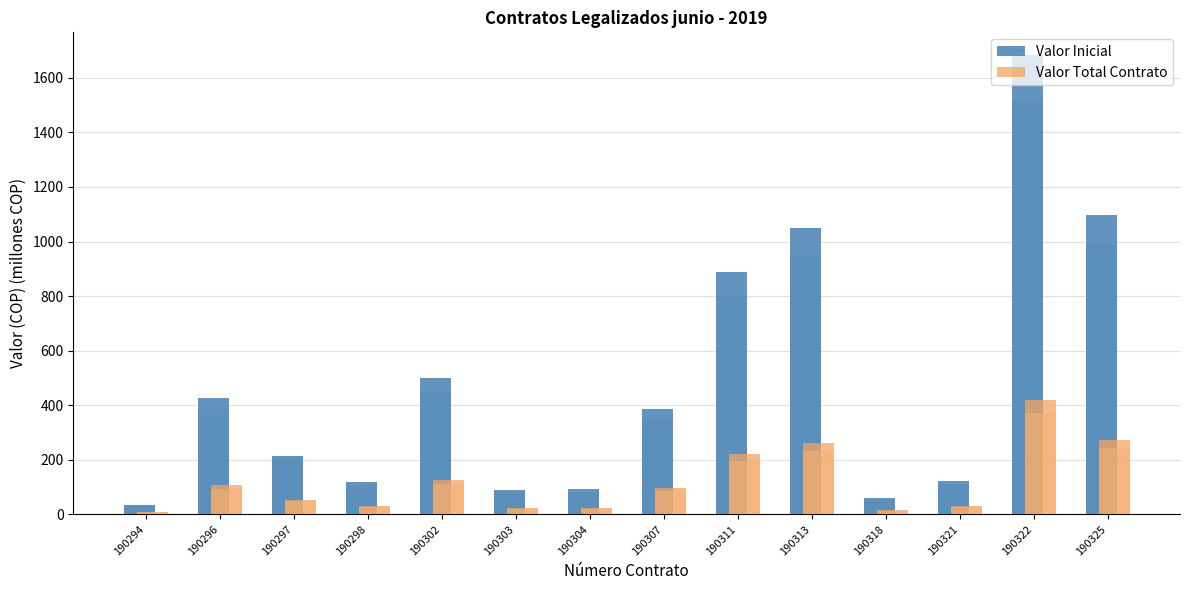

How many data points in Valor Inicial are less than 385?

7